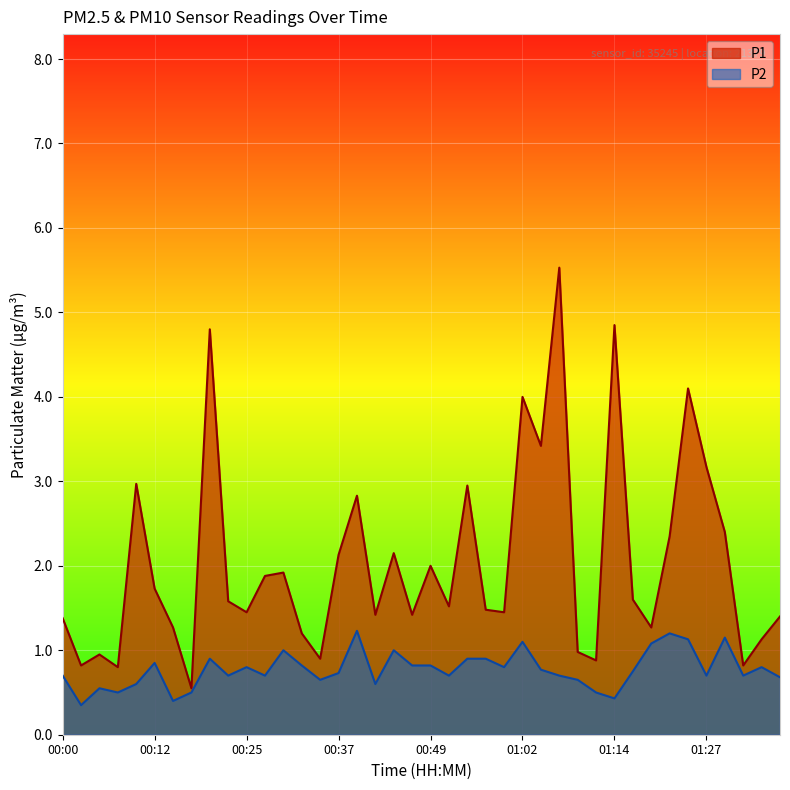

How many categories are shown in the chart?

40